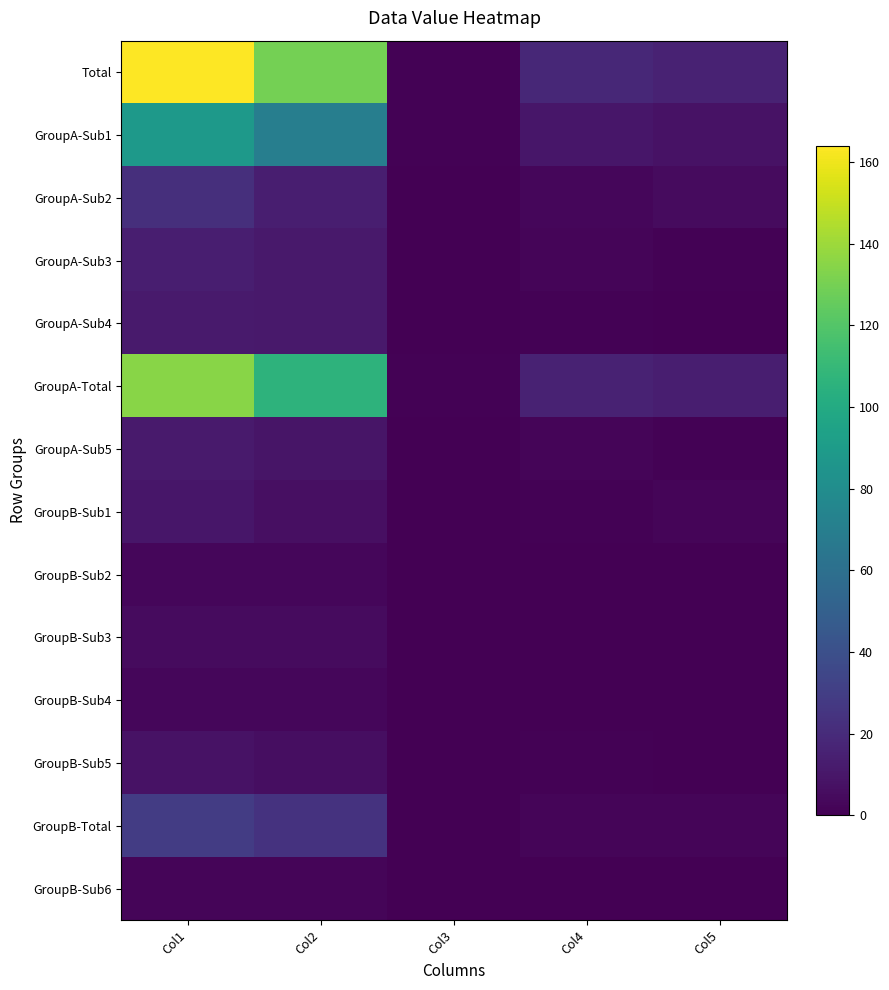

Rank the series at Col4 from highest to lowest value.

Total, GroupA-Total, GroupA-Sub1, GroupA-Sub2, GroupA-Sub3, GroupA-Sub5, GroupB-Total, GroupA-Sub4, GroupB-Sub1, GroupB-Sub5, GroupB-Sub2, GroupB-Sub3, GroupB-Sub4, GroupB-Sub6